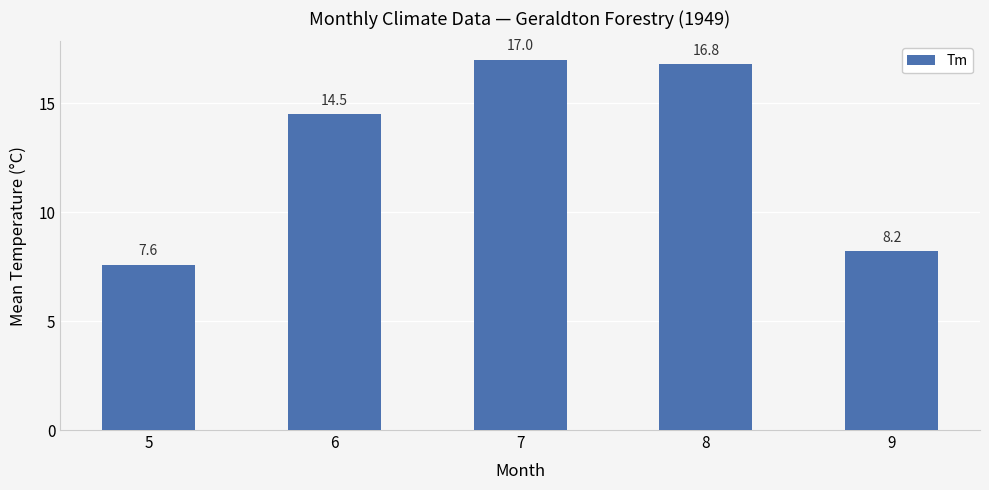

Reading left to right, extract all data points from this chart.

7.6	14.5	17.0	16.8	8.2